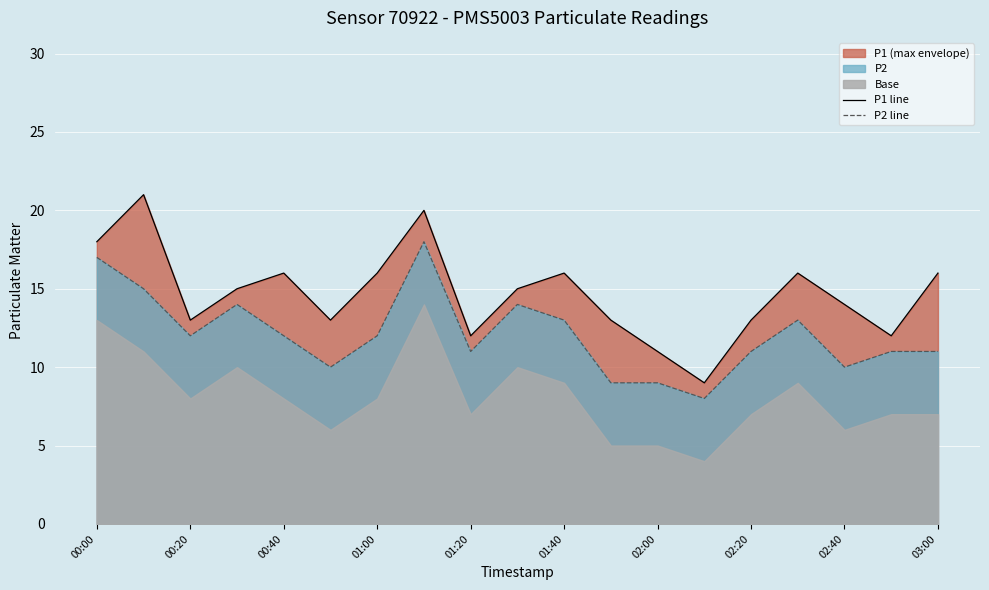

How many interior local valleys does the P2 line series have?

5